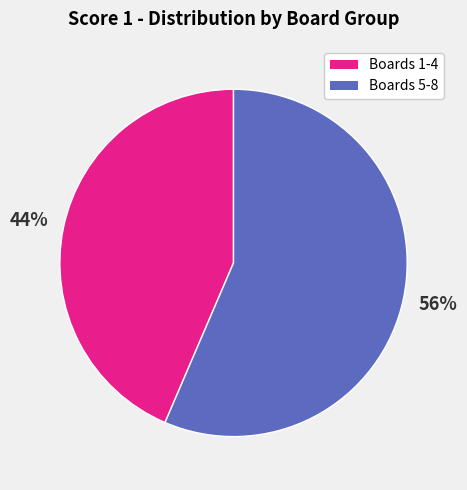

To the nearest percent, what is the average slice percentage?

50%